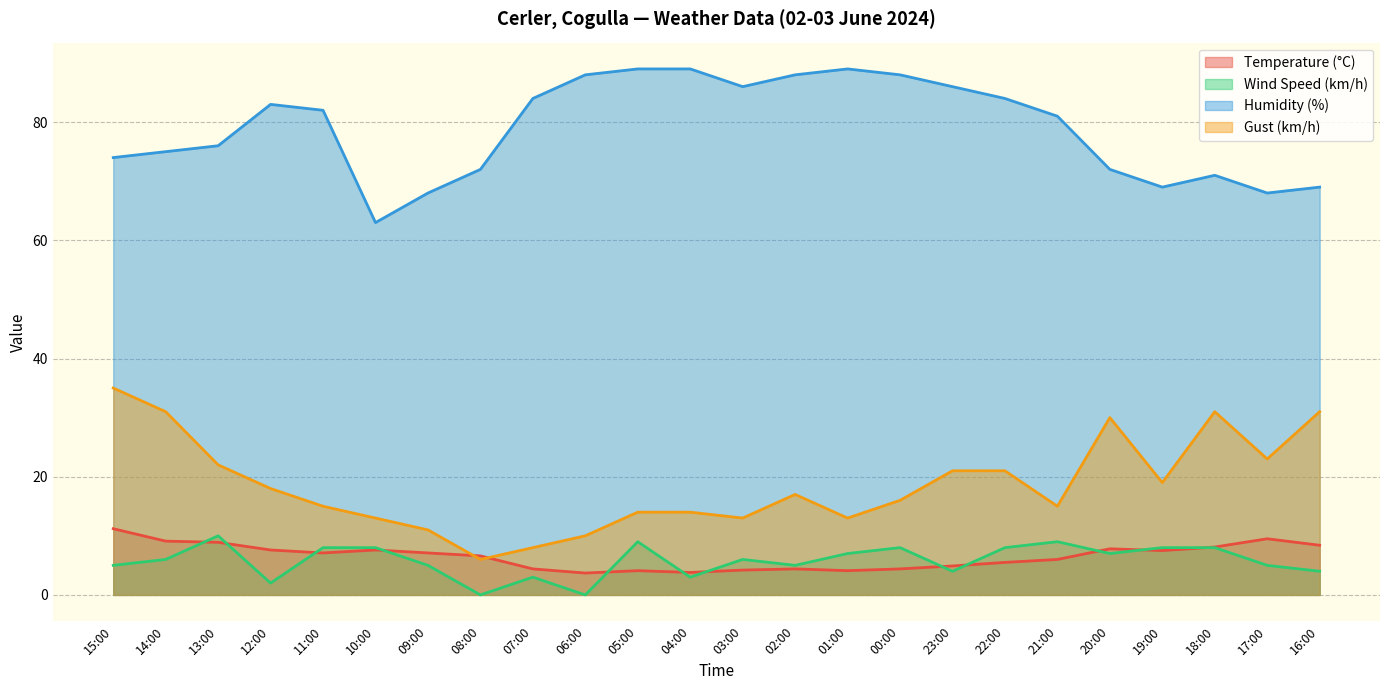

Which series has the largest range (max minus min)?

Gust (km/h)